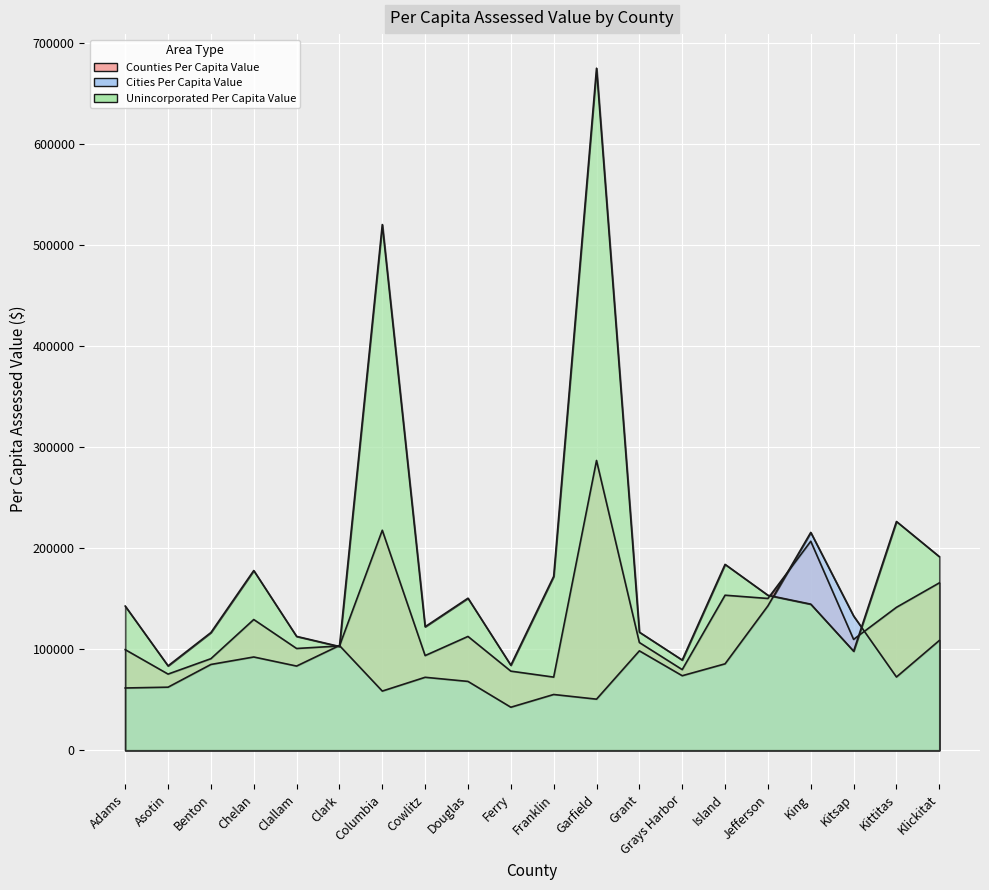

What is the spread (max minus min) of values at Benton?

31592.6